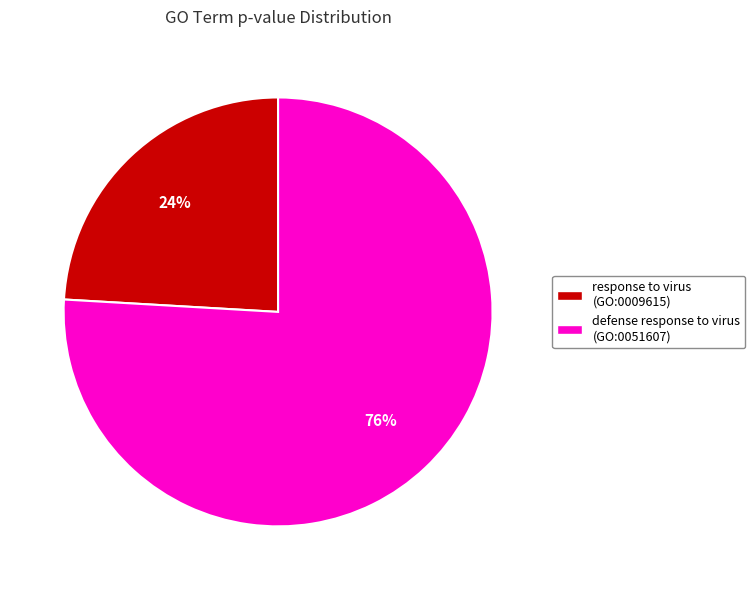

Is there any slice that represents more than half of the pie?

Yes